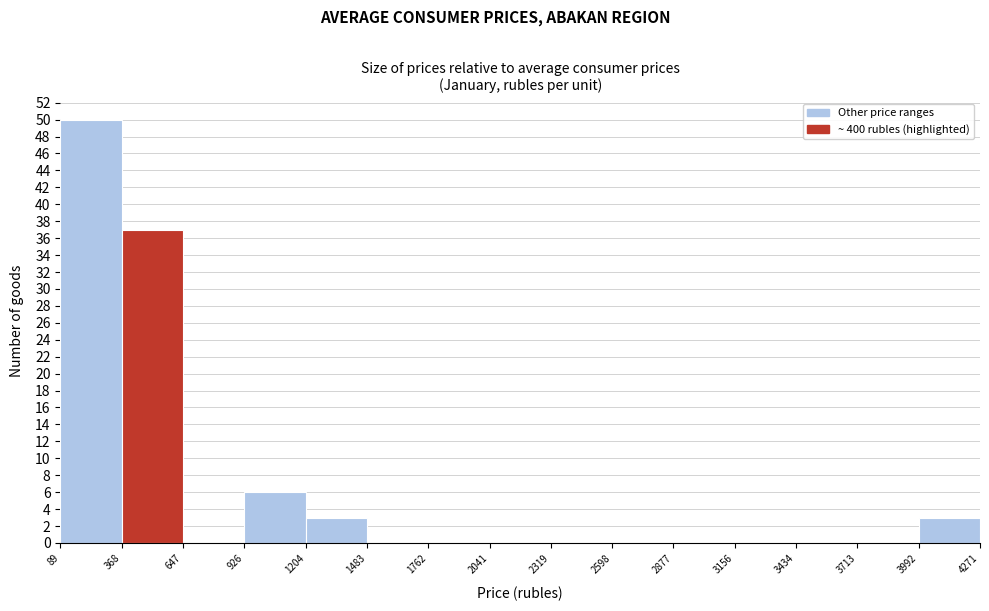

Reading left to right, list every bar in this chart as the range it spans on the x-axis followed by its height. The values are not printed on the chart, so give them approximately, as read against the axis.

89 to 368: 50
368 to 647: 37
647 to 926: 0
926 to 1204: 6
1204 to 1483: 3
1483 to 1762: 0
1762 to 2041: 0
2041 to 2319: 0
2319 to 2598: 0
2598 to 2877: 0
2877 to 3156: 0
3156 to 3434: 0
3434 to 3713: 0
3713 to 3992: 0
3992 to 4271: 3